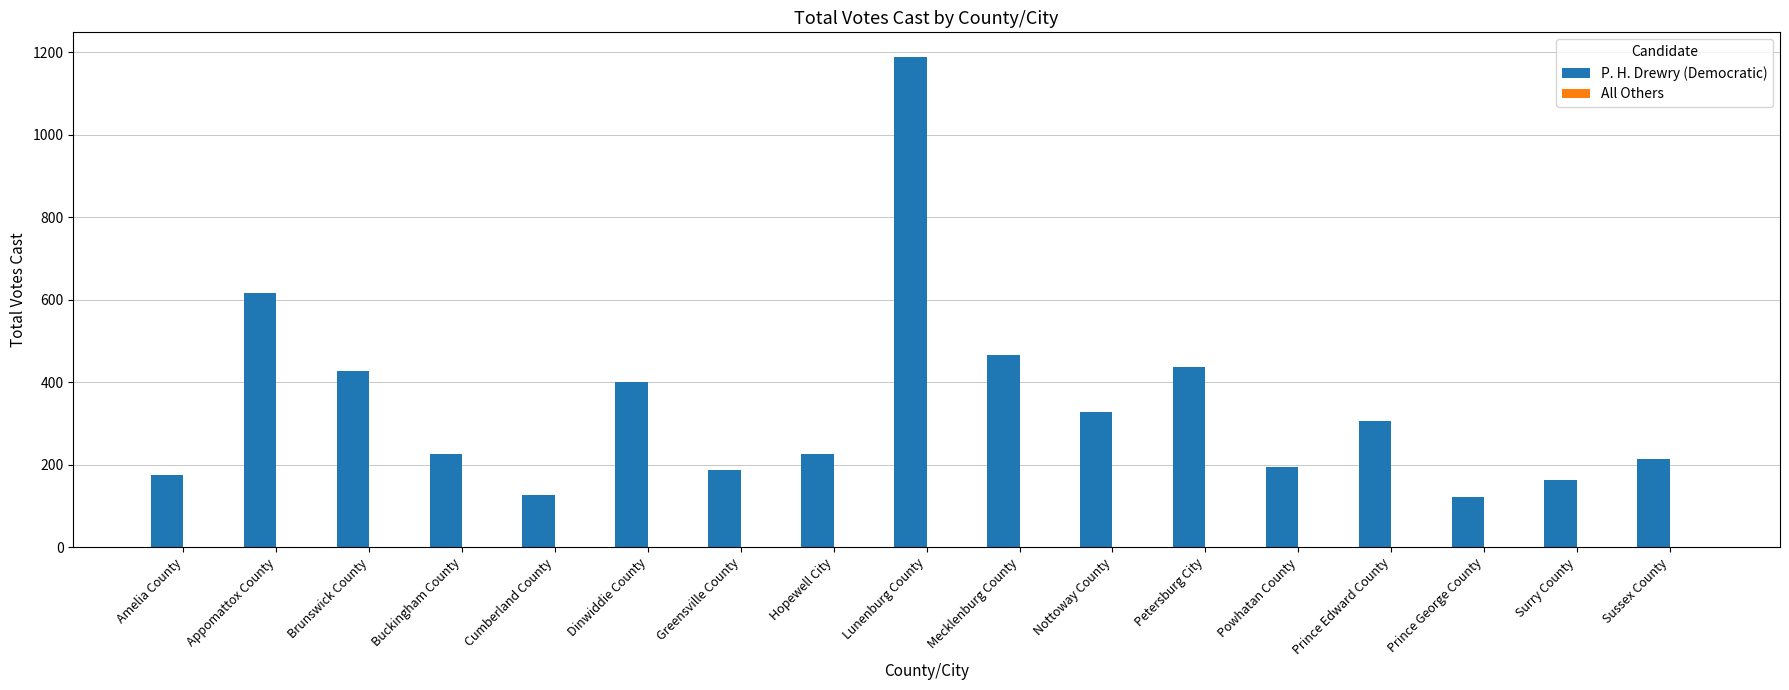

Where is the data nearest to the value 655?

Appomattox County